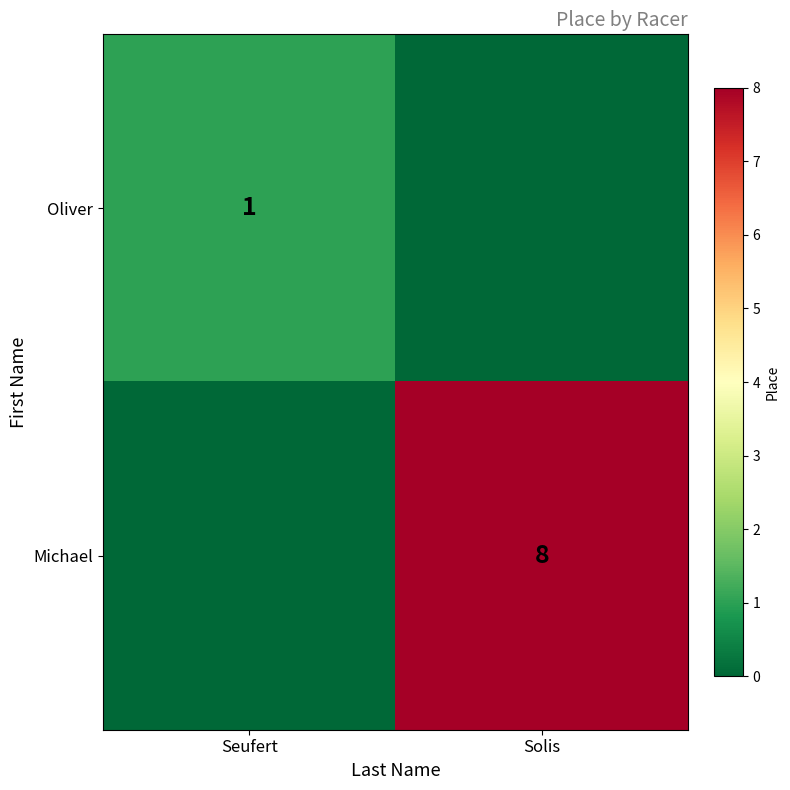

The Oliver series shows 0 at Seufert. True or false?

False